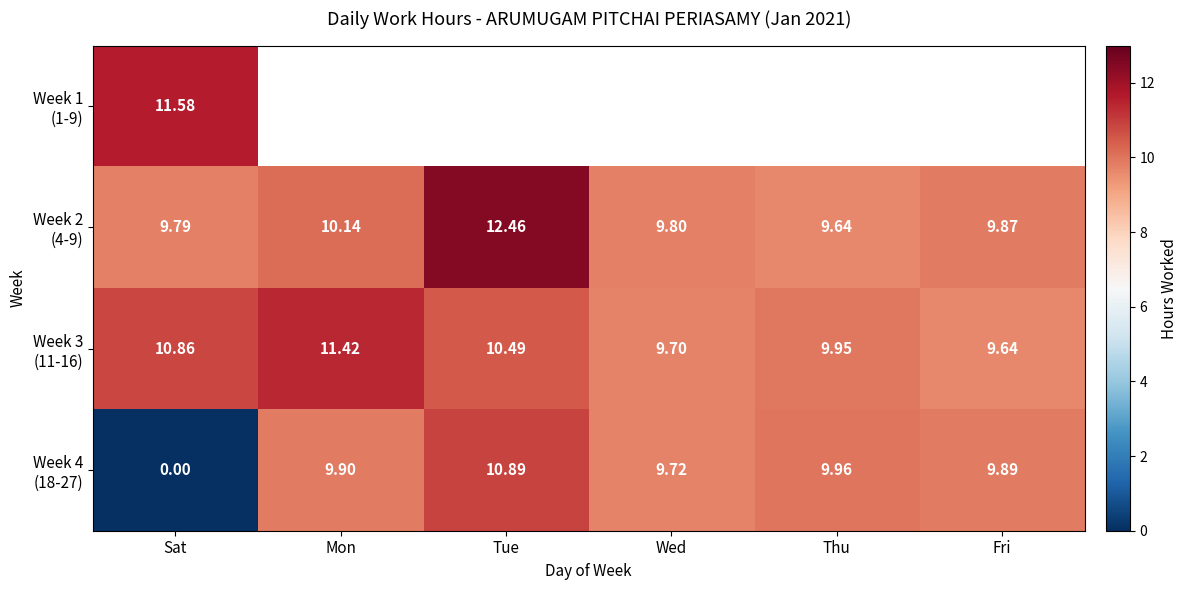

What is the sum of all Week 4 (18-27) values?

50.4